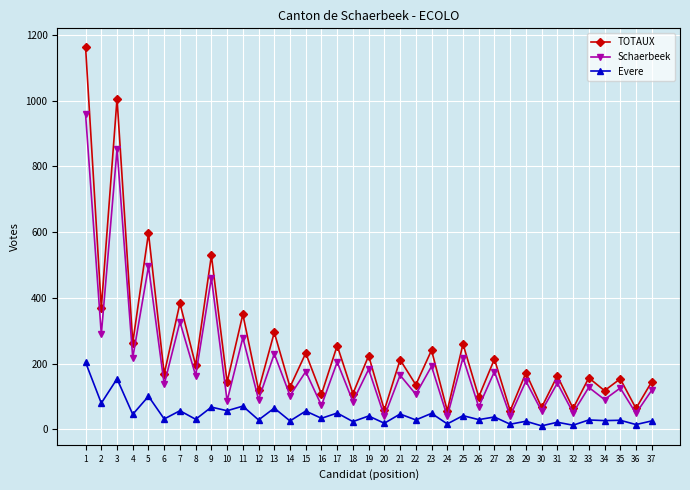

The value of Schaerbeek at 14 is 103. True or false?

True